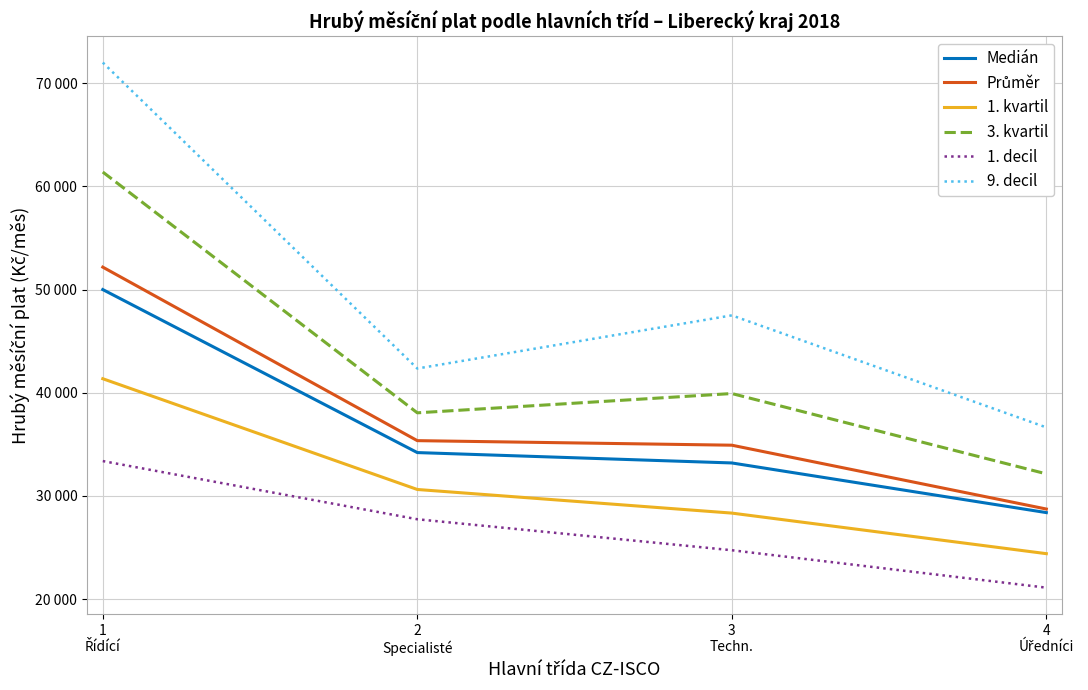

What value does the Průměr series have at 4
Úředníci?

28723.3